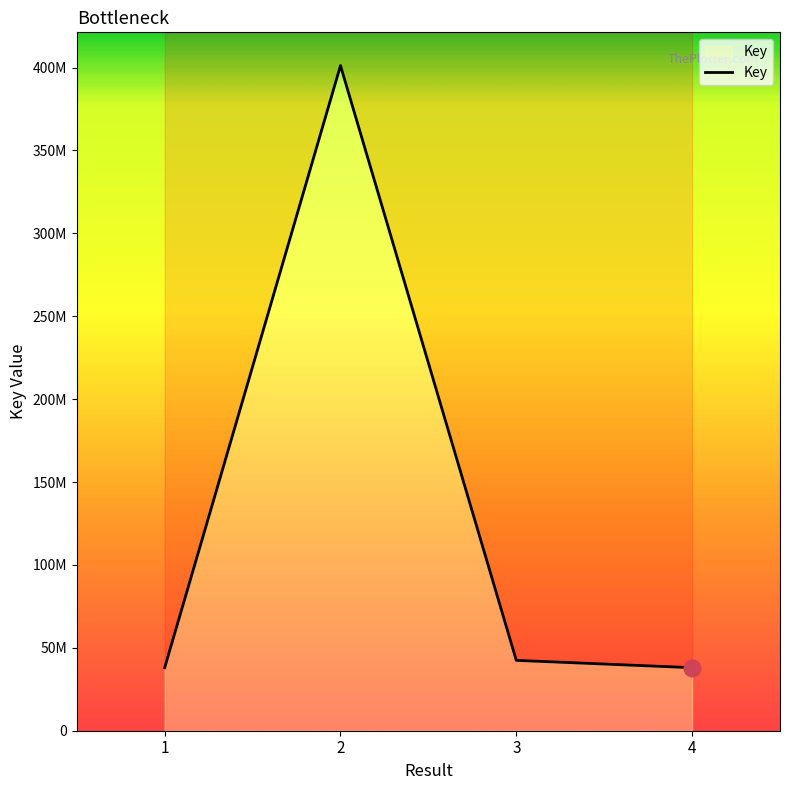

Reading left to right, list all the values displayed in this chart.

1=38023032	2=401195023	3=42440724	4=38022558